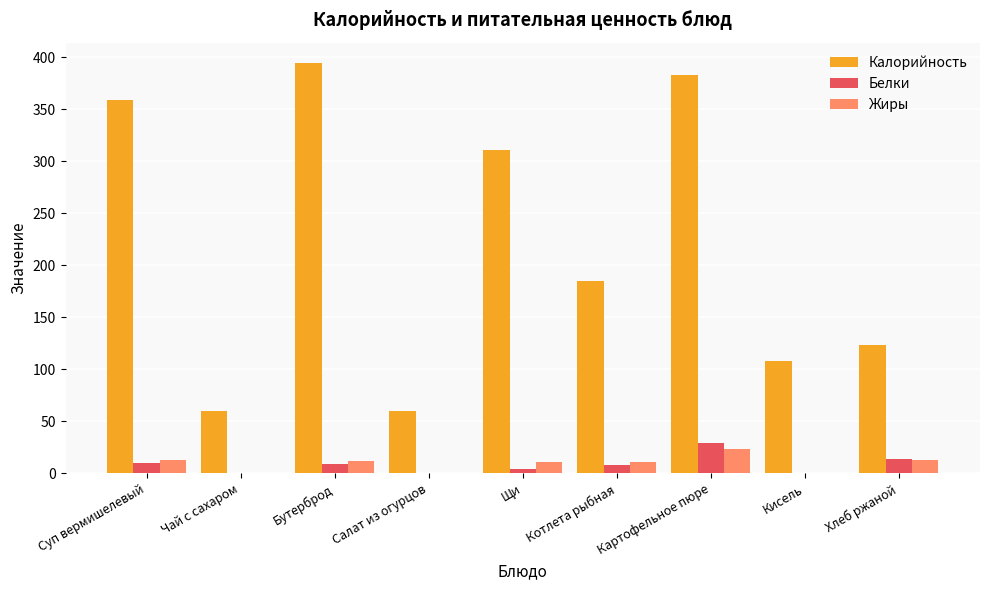

How many groups of bars are there?

9